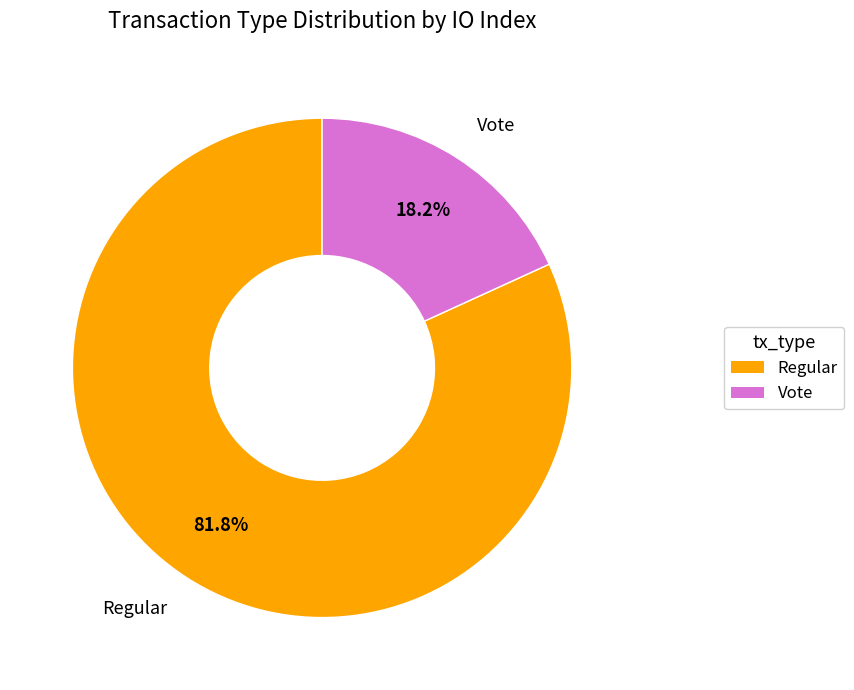

To the nearest percent, what percentage of the pie is Vote?

18%